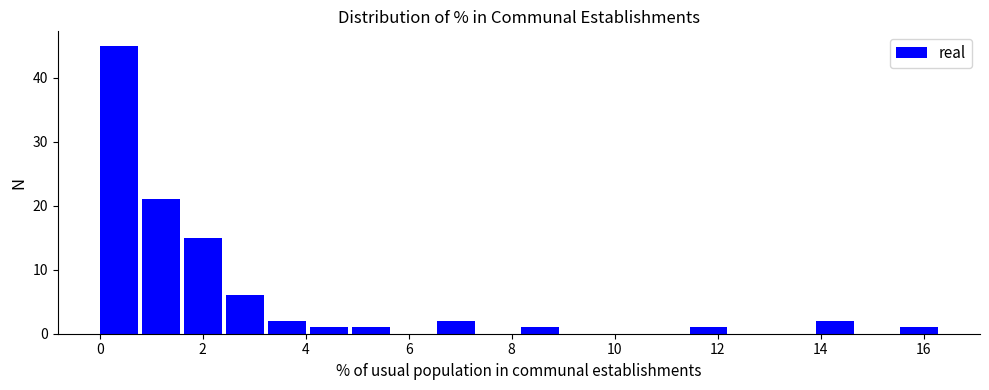

Over which range of the x-axis is the bar tallest?

0.0 to 0.8